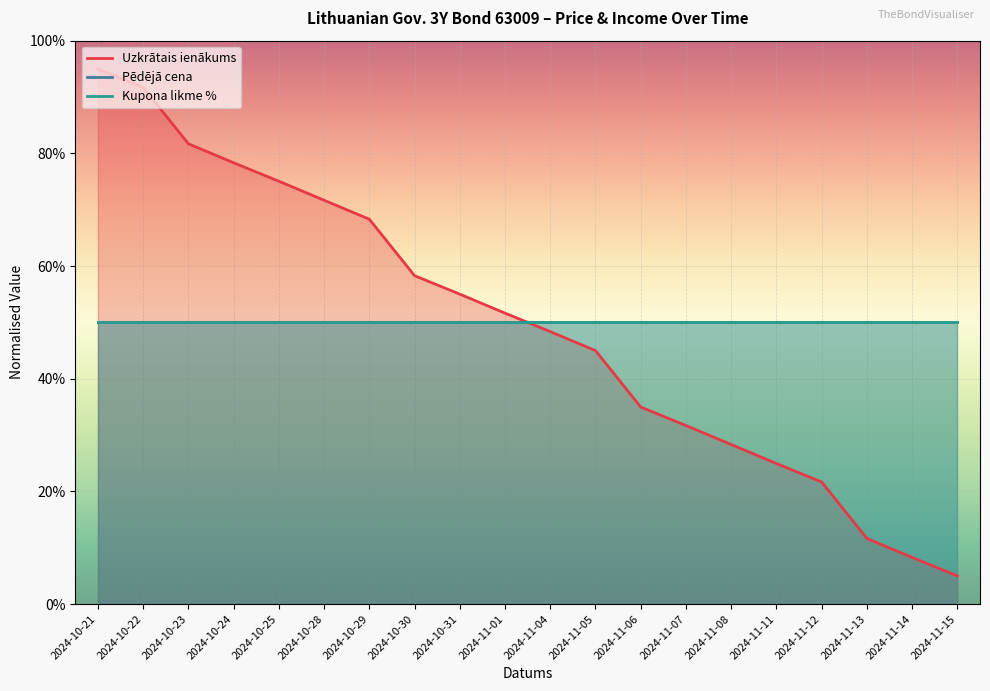

After their last crossing, which series has the higher values: Pēdējā cena or Uzkrātais ienākums?

Pēdējā cena